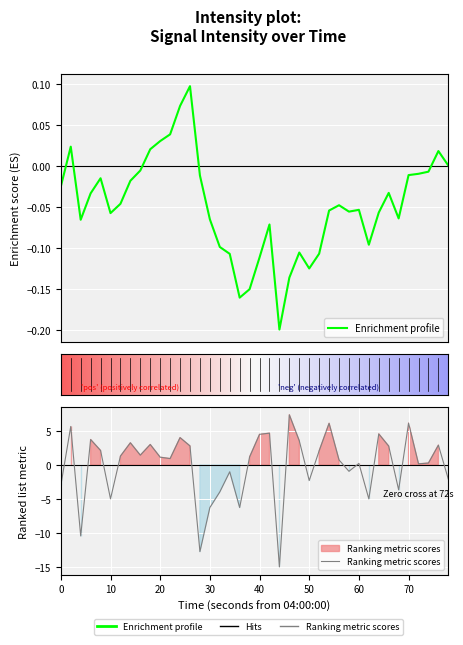

In Enrichment profile, how many points are lower than both neighbors (excluding endpoints)?

8